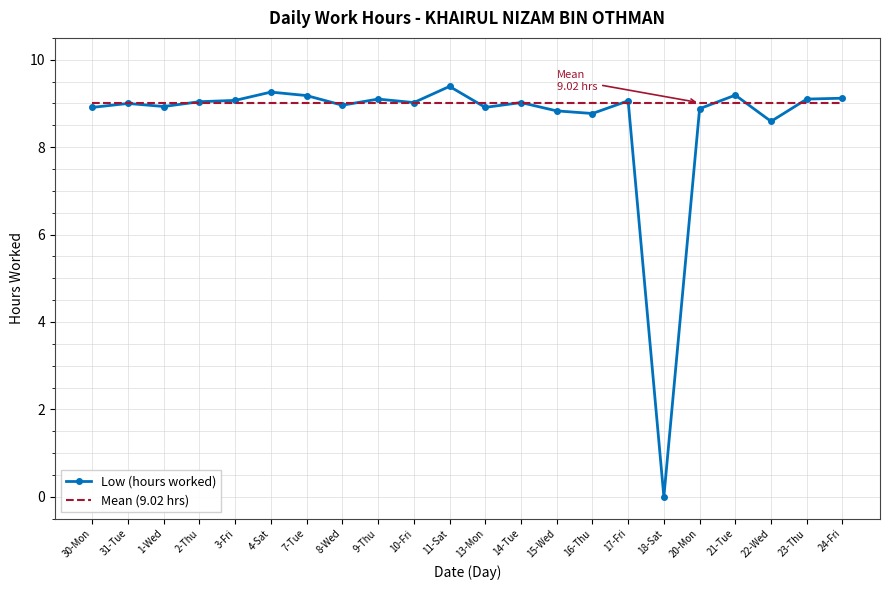

True or false: Mean (9.02 hrs) has a value of 9.0 at 18-Sat.

True